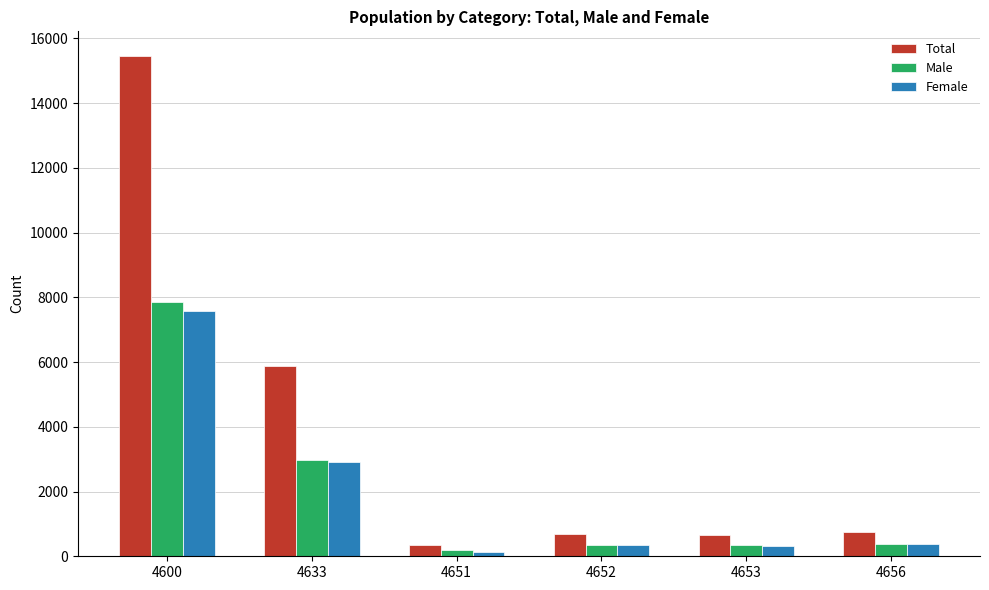

What are all the series names shown in the legend?

Total, Male, Female